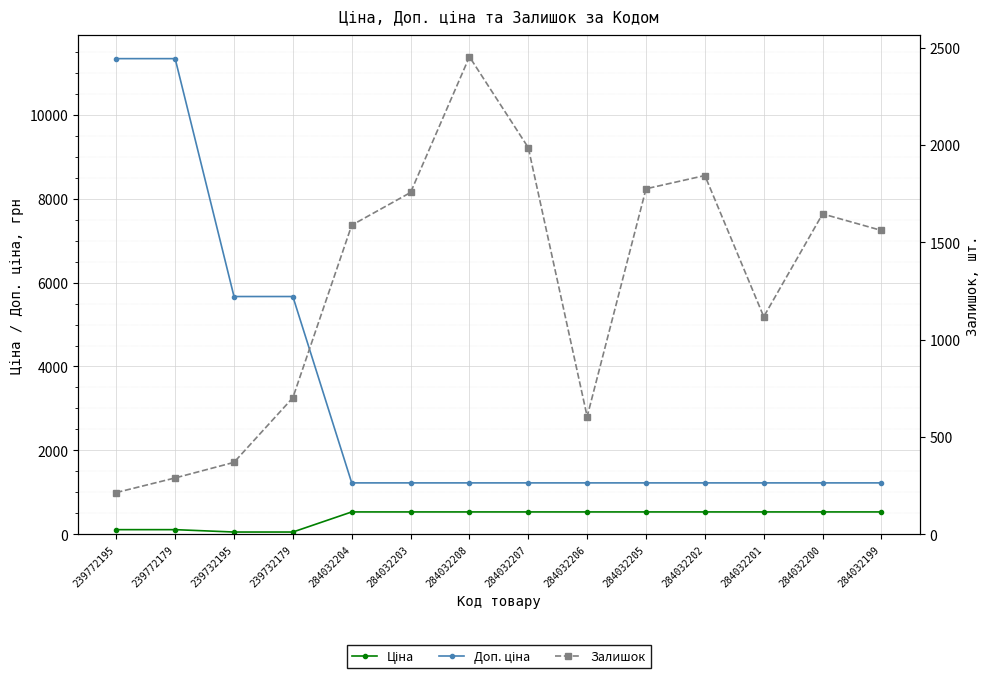

Rank the categories by Доп. ціна value from highest to lowest.

239772195, 239772179, 239732195, 239732179, 284032204, 284032203, 284032208, 284032207, 284032206, 284032205, 284032202, 284032201, 284032200, 284032199